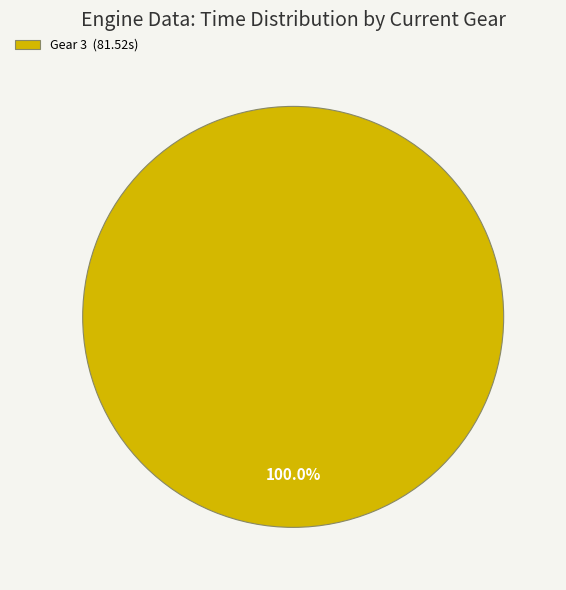

Count the number of slices in the pie.

1